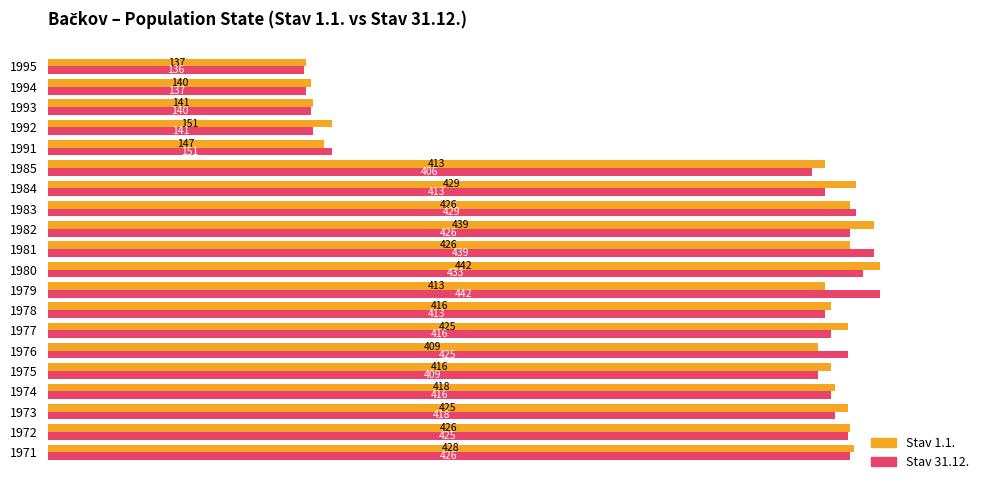

Where is Stav 1.1. nearest to the value 289?

1976